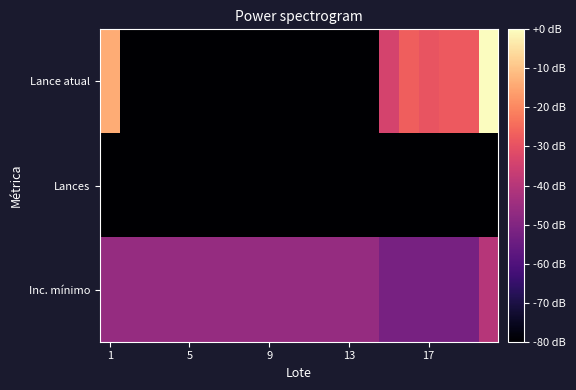

Which label corresponds to the largest value in the chart?

19